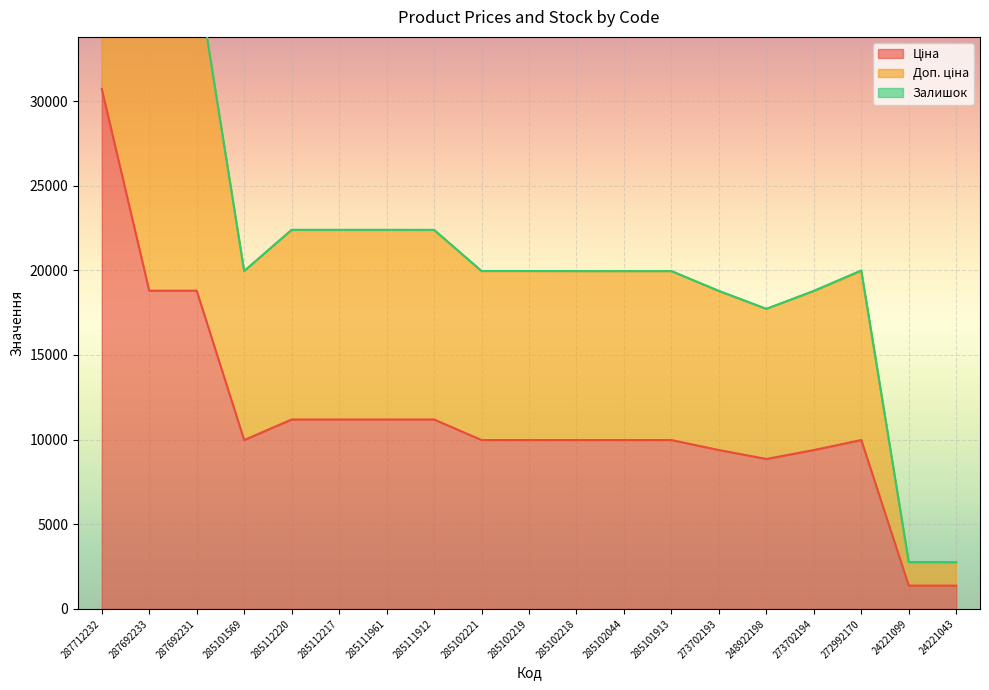

Where is the first local maximum for Ціна?

272992170